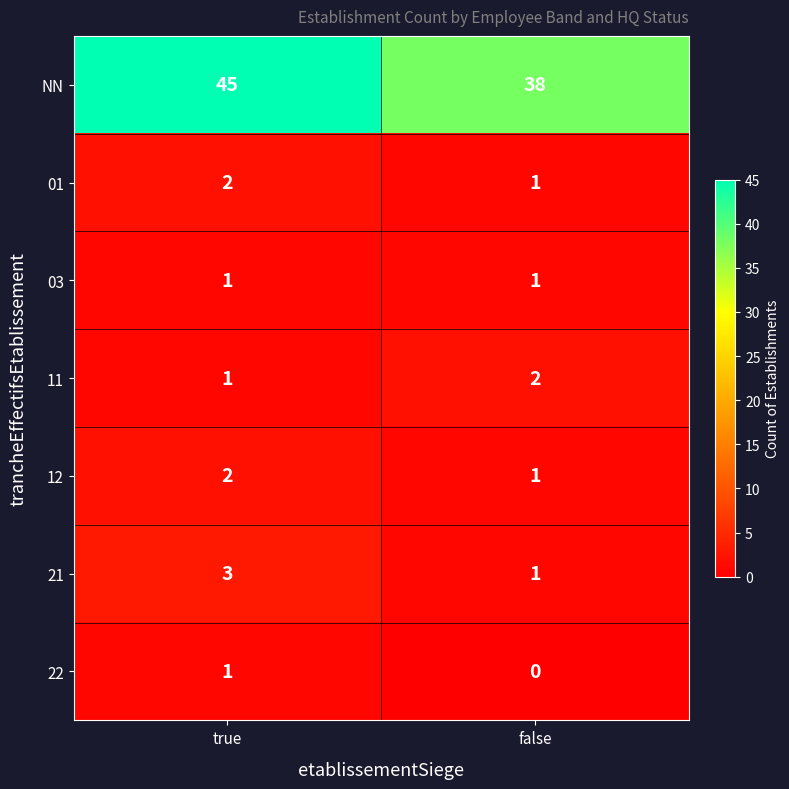

What is the difference between the highest and lowest values at false?

38